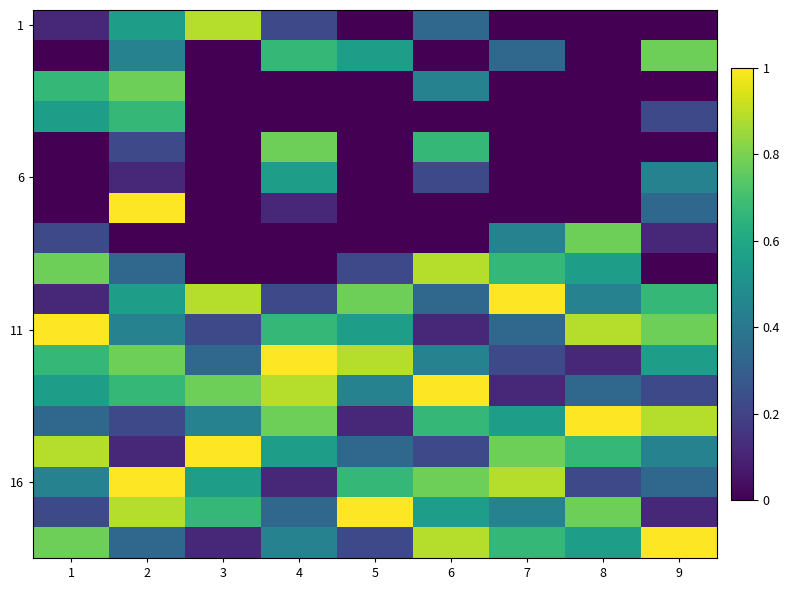

What is the total value across all series at 3?

5.9